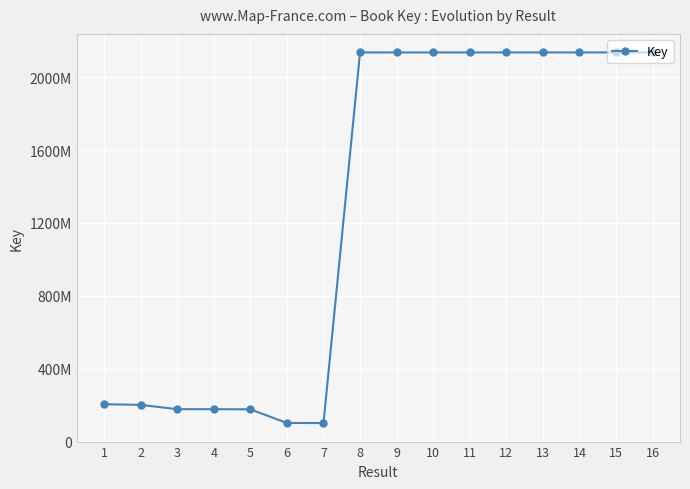

What is the sum of all values?

20372466750